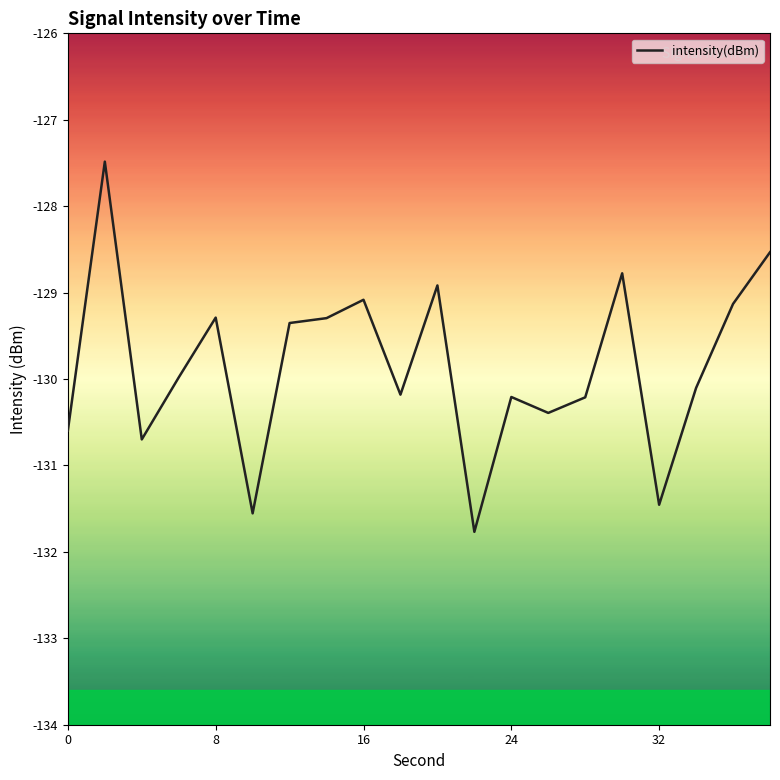

What is the smallest value displayed?

-131.8